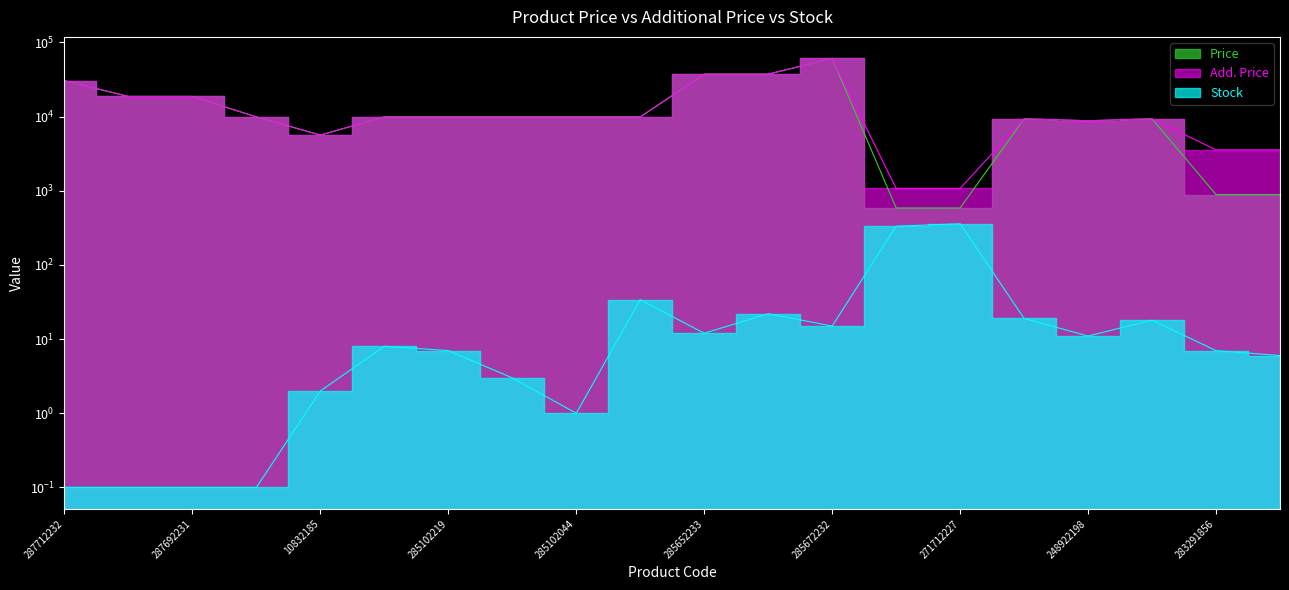

What is the sum of the Add. Price values at 273702193 and 248922198?

18119.0